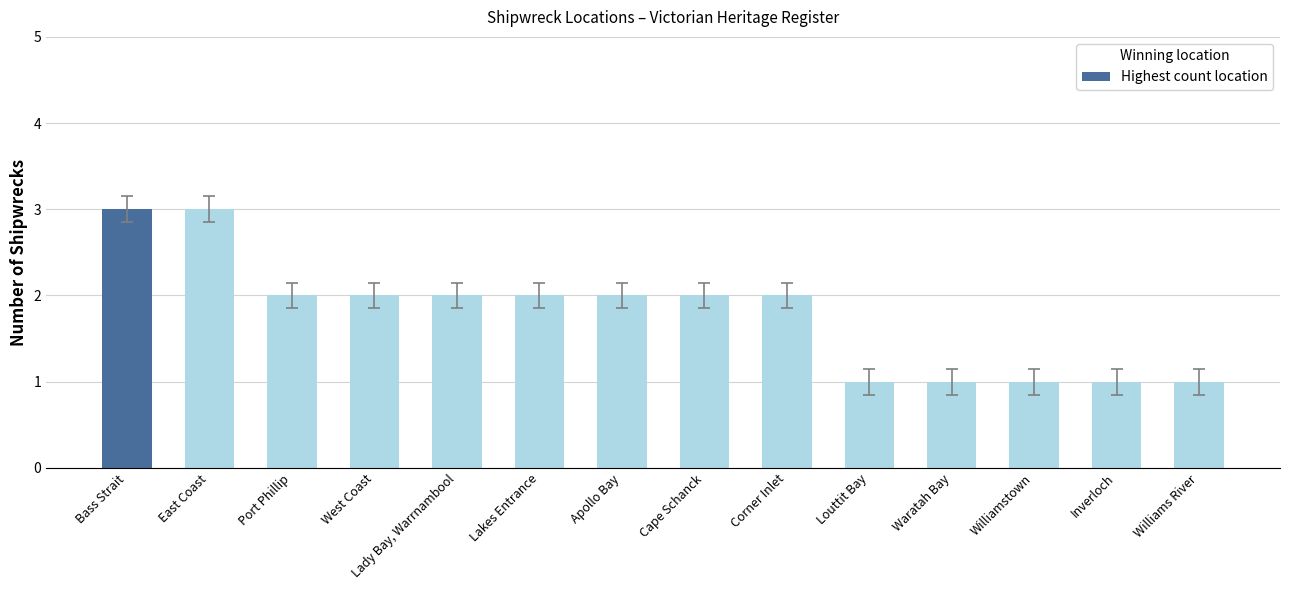

True or false: the data shows 1 at Williams River.

True